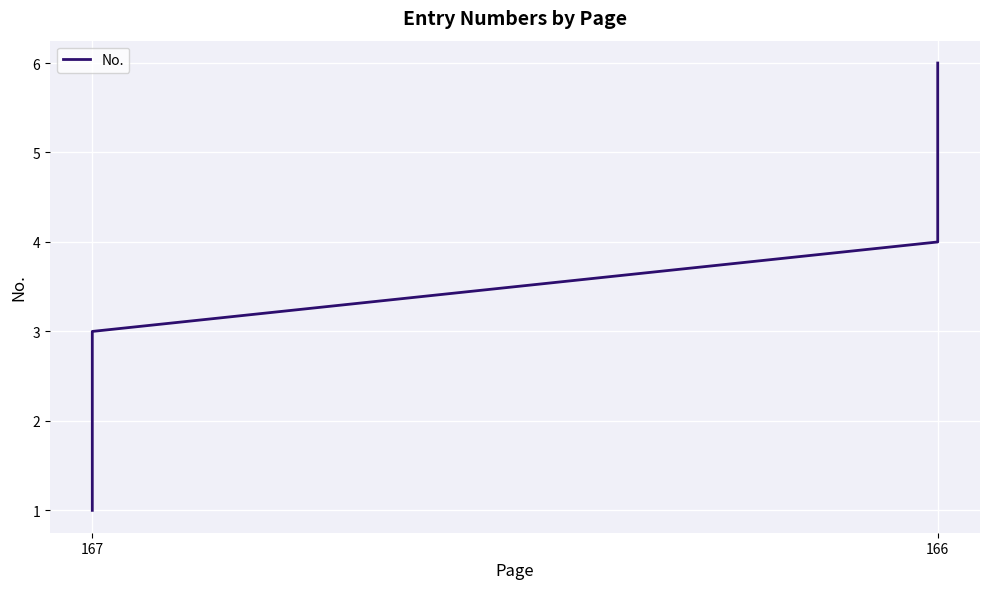

How many values are between 2 and 5?

4